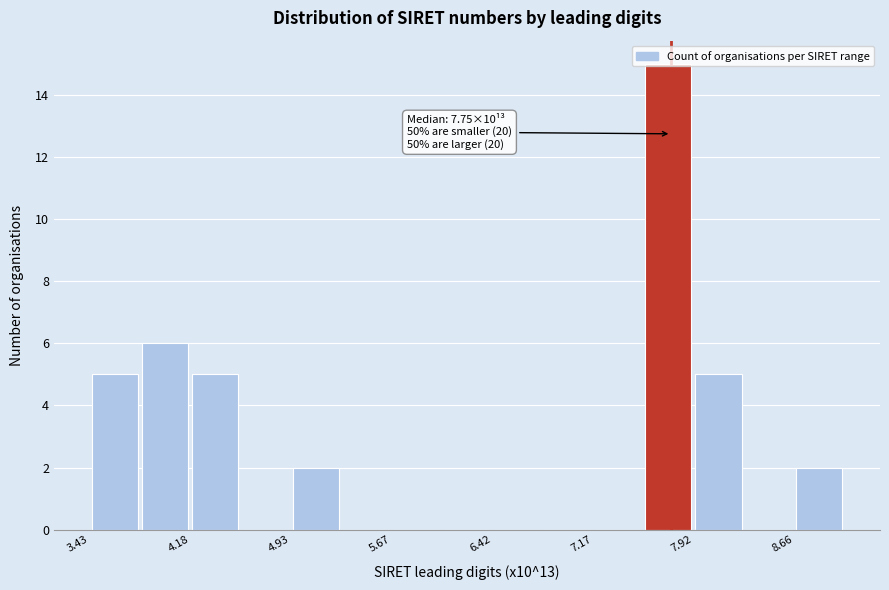

Around what value on the x-axis is the tallest bar? Give the approximate position of its centre, as read against the axis.

7.7